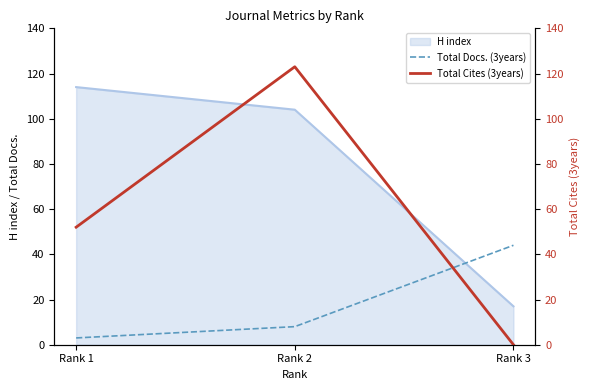

The Total Docs. (3years) series shows 69 at Rank 3. True or false?

False